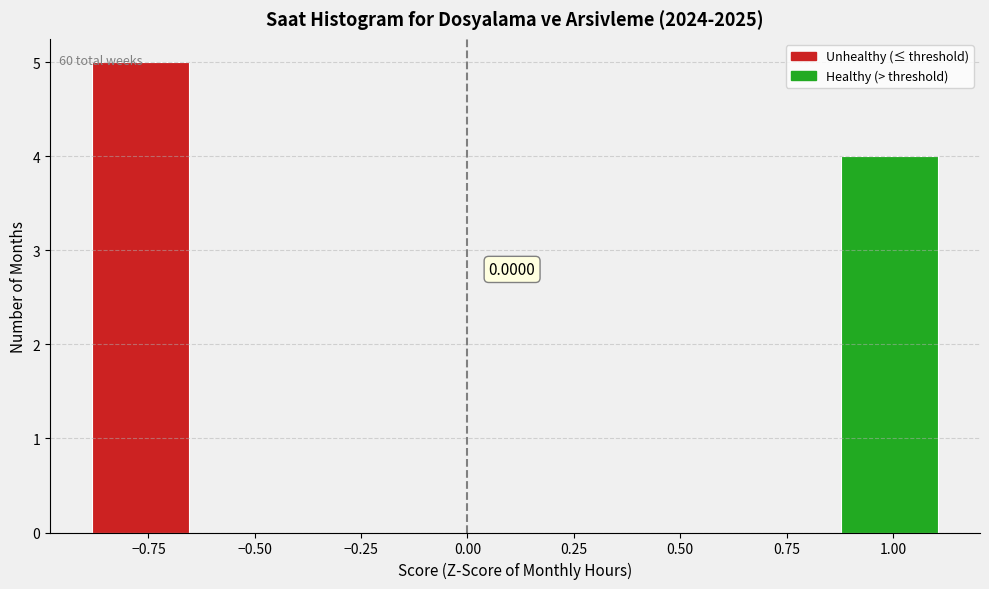

Which range on the x-axis has the tallest bar?

-0.90 to -0.65